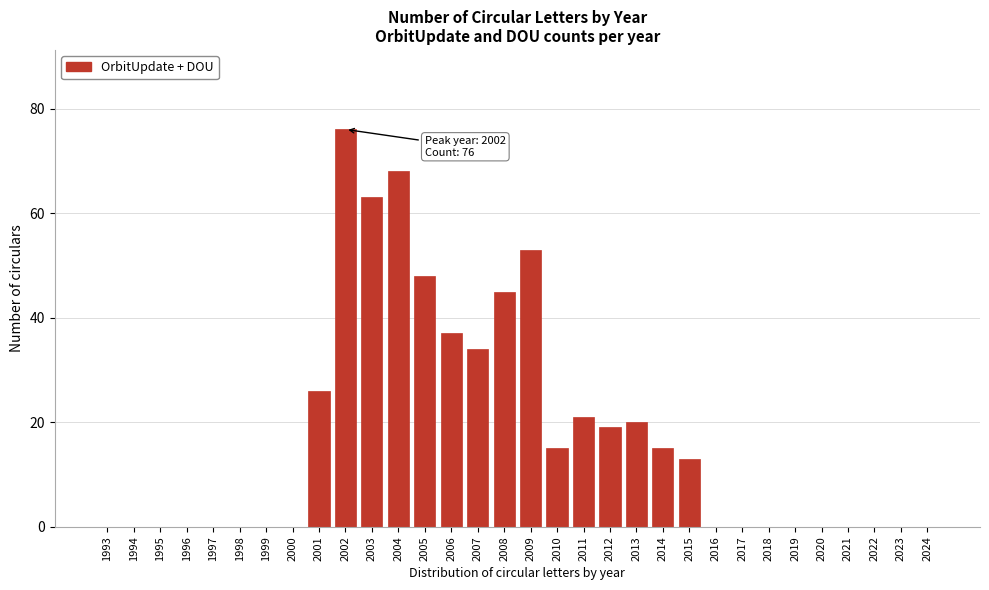

True or false: the data shows 20 at 2013.

True